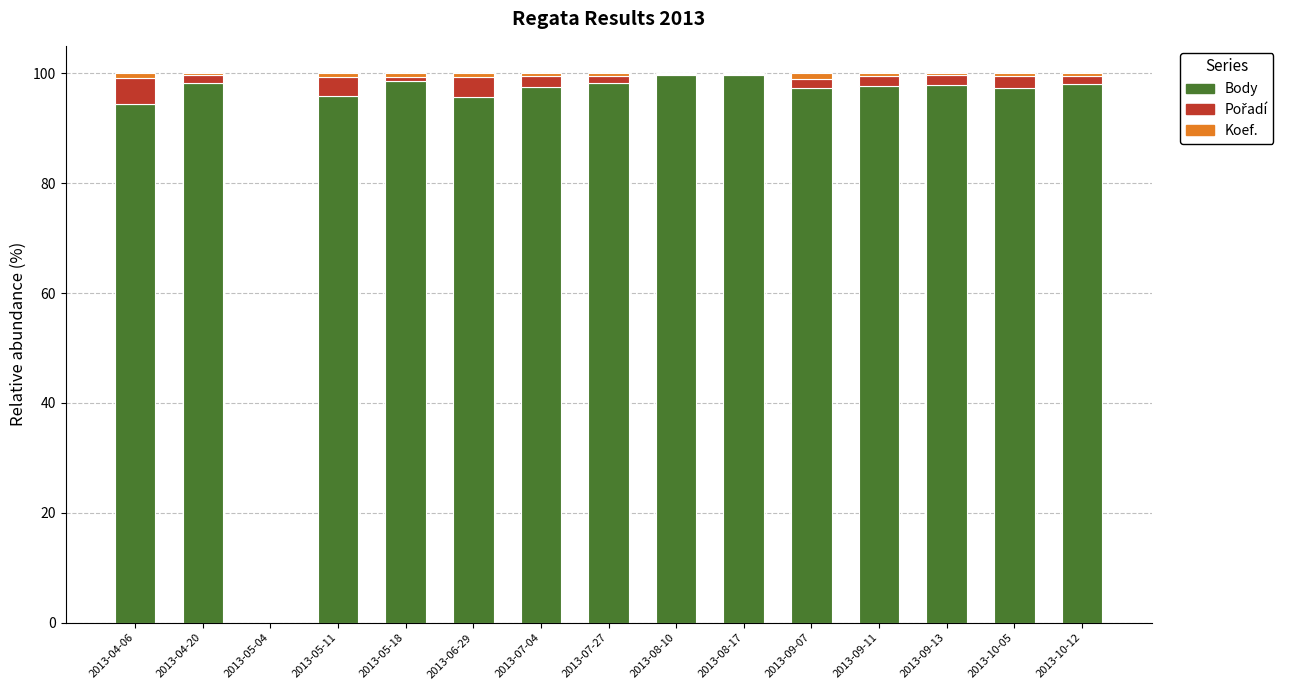

What is the highest value of the Body series?

99.7